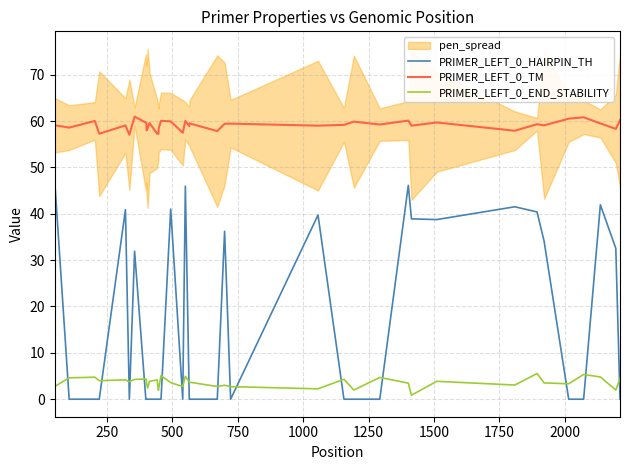

What is the sum of all PRIMER_LEFT_0_END_STABILITY values?

143.1